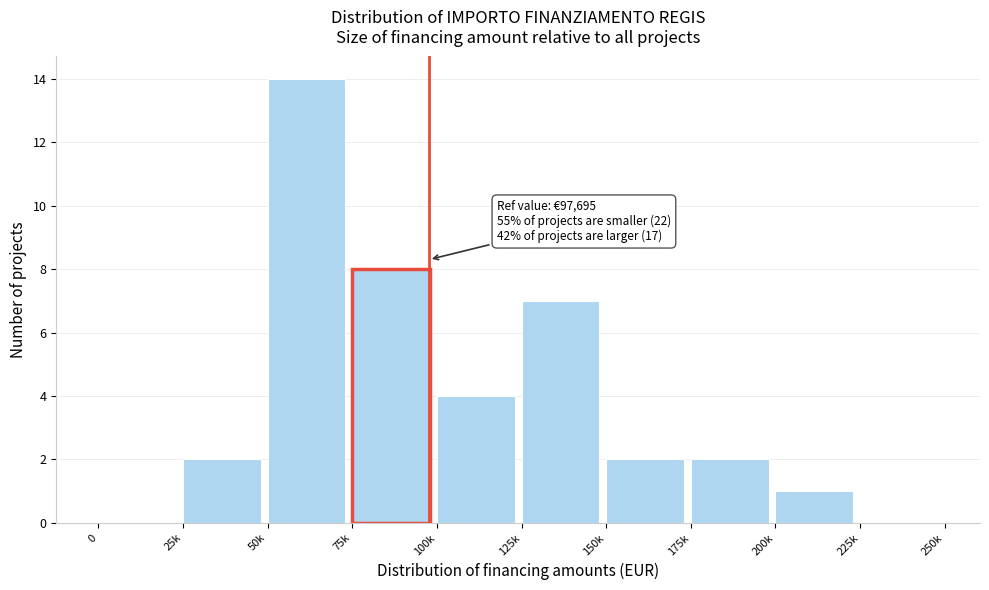

Reading right to left, extract all data points from this chart.

225k=0	200k=1	175k=2	150k=2	125k=7	100k=4	75k=8	50k=14	25k=2	0=0